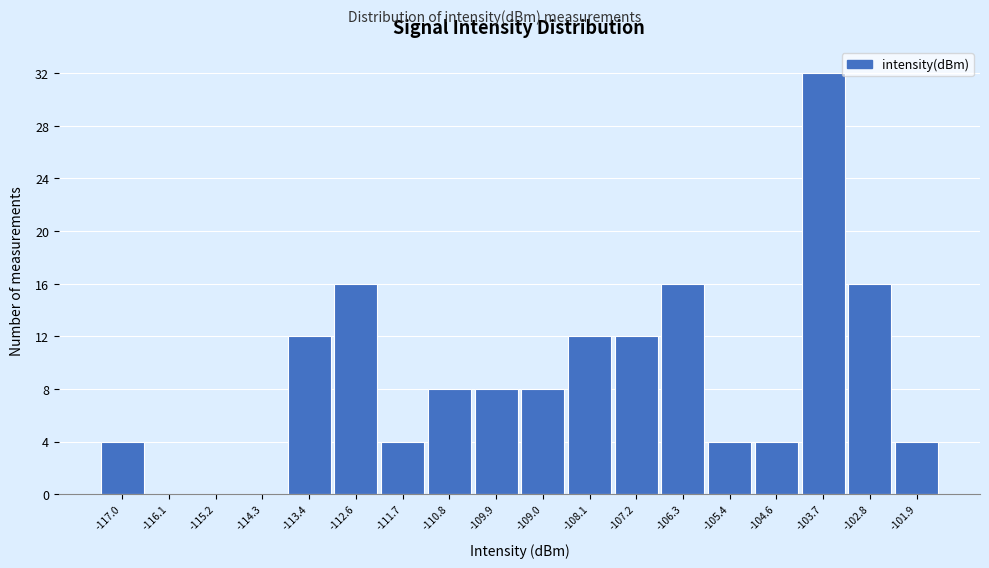

Reading left to right, transcribe all the data shown in this chart.

-117.0=4	-116.1=0	-115.2=0	-114.3=0	-113.4=12	-112.6=16	-111.7=4	-110.8=8	-109.9=8	-109.0=8	-108.1=12	-107.2=12	-106.3=16	-105.4=4	-104.6=4	-103.7=32	-102.8=16	-101.9=4